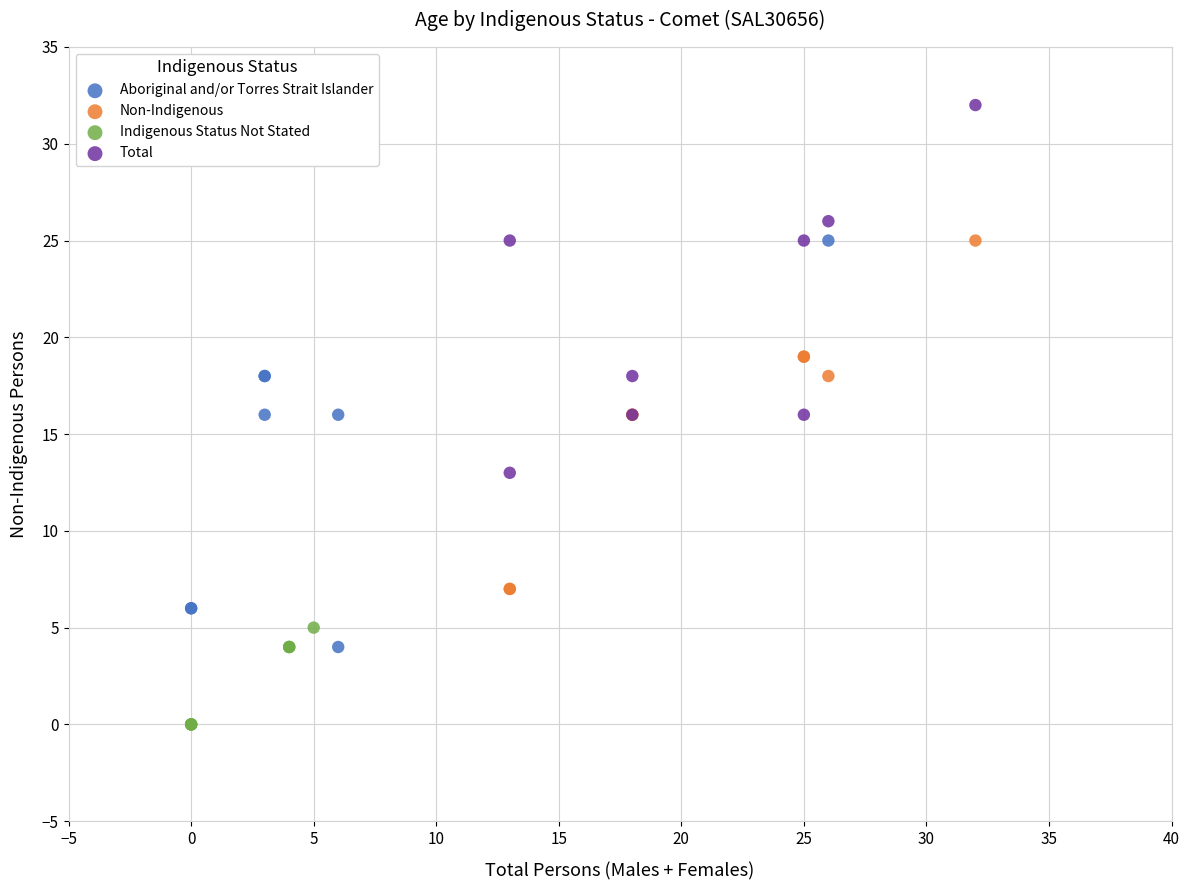

Which series reaches the maximum Y coordinate?

Total